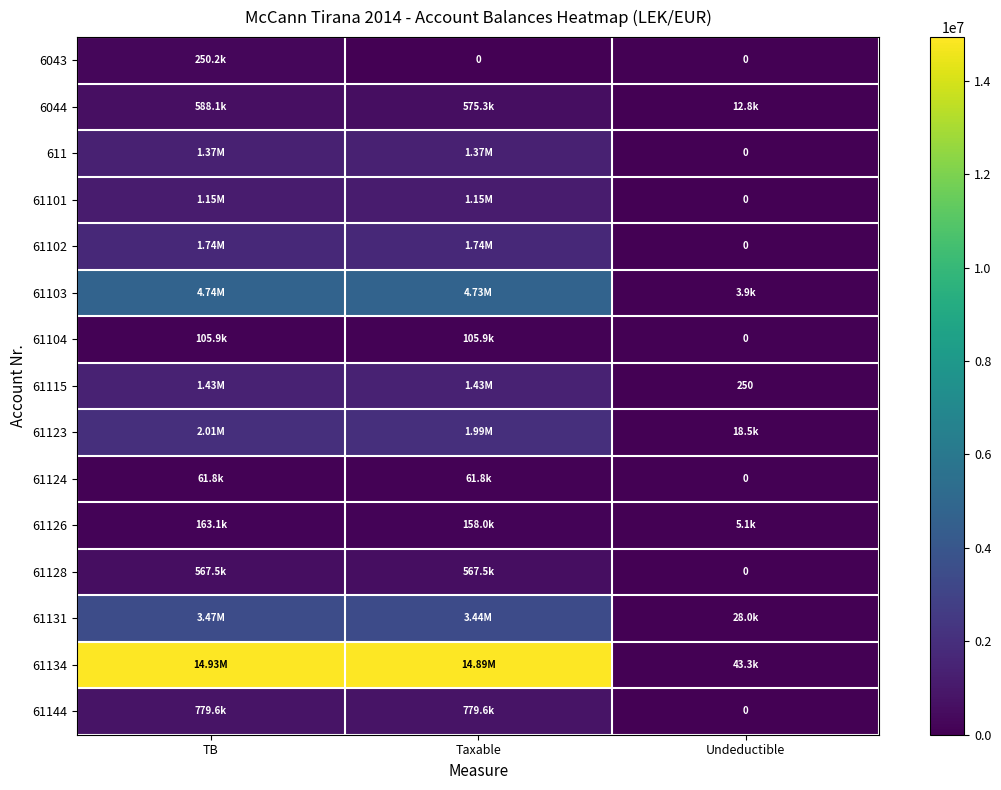

Which category has the highest value in the 61128 series?

TB